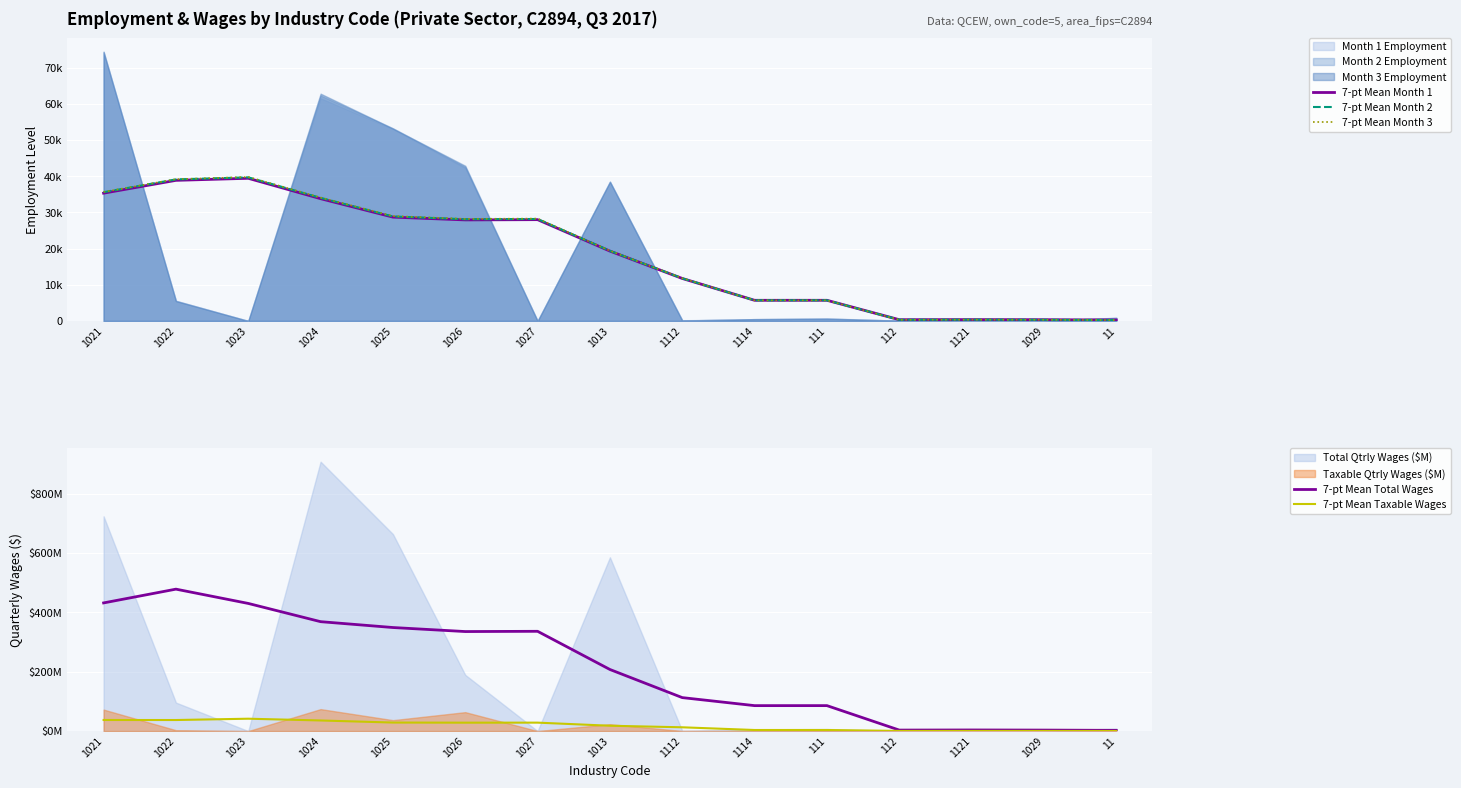

How many data points in 7-pt Mean Taxable Wages are above 17?

8